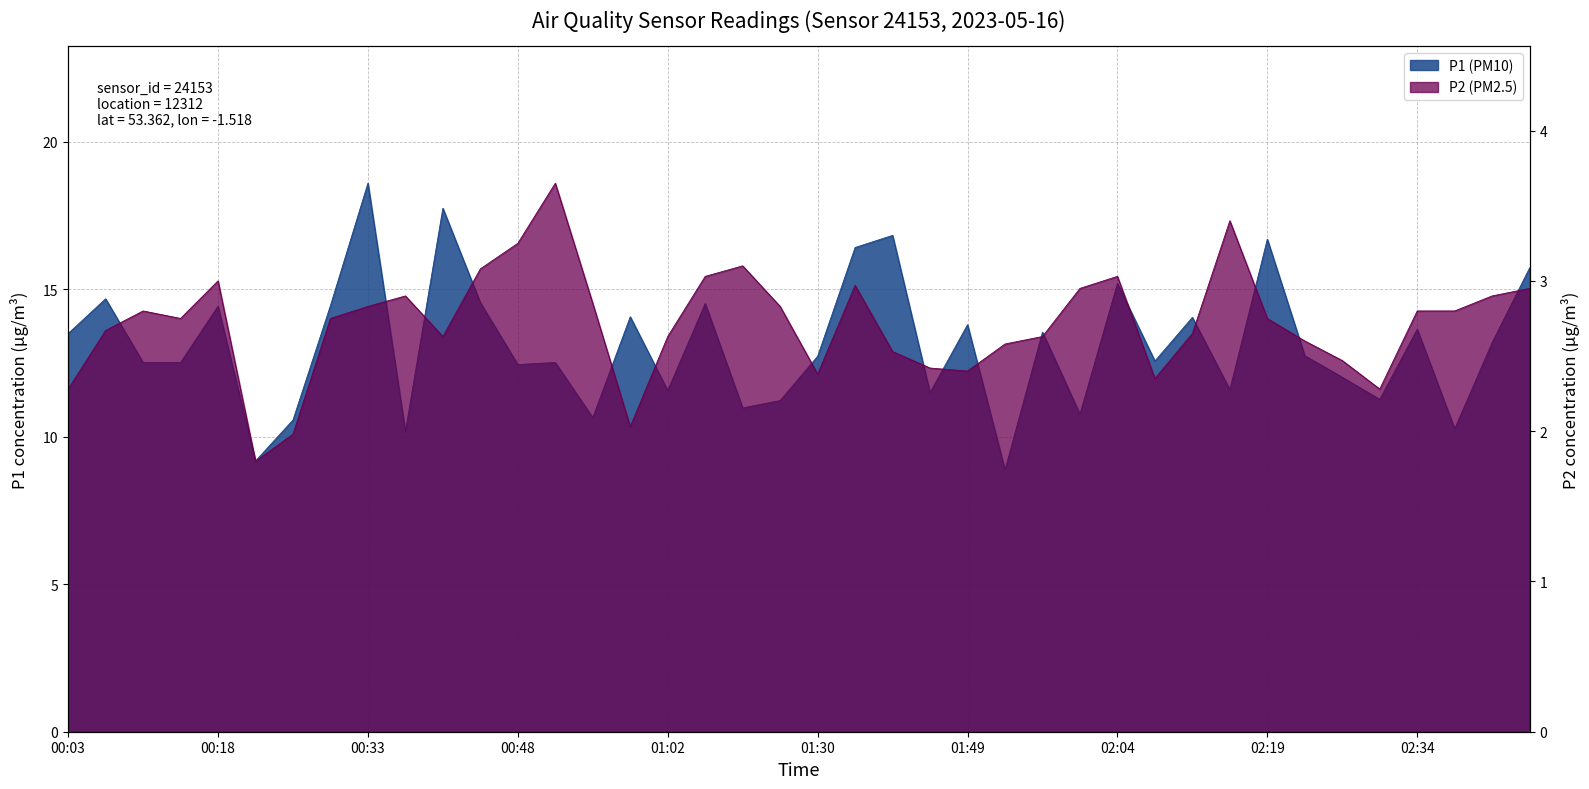

What is the difference between the maximum and second lowest values in the P1 (PM10) series?

9.4